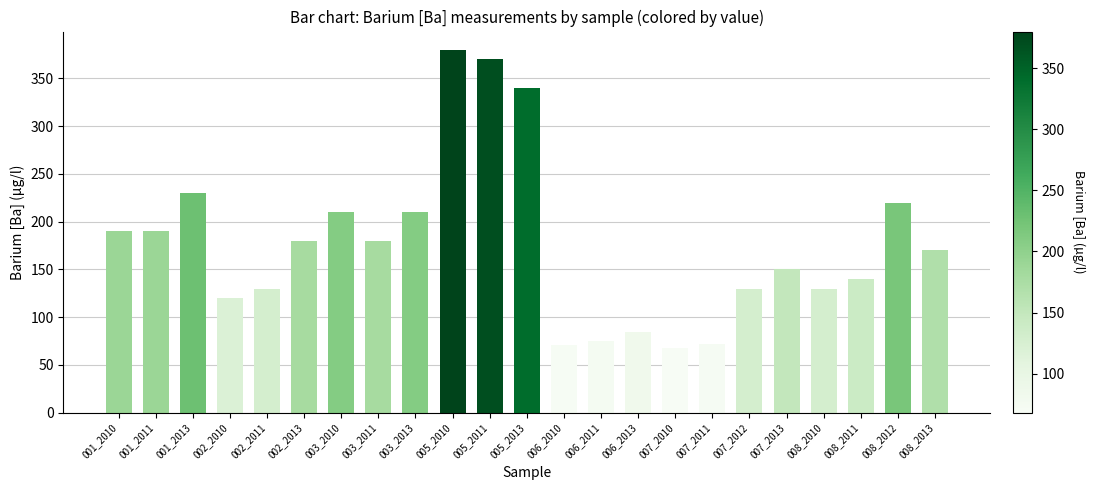

Are the bars horizontal?

No